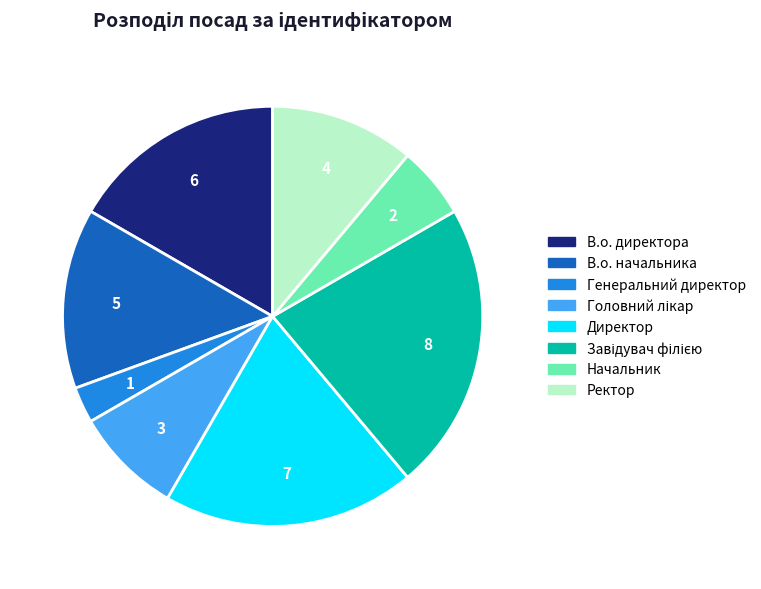

Do Директор and Начальник together represent more than half of the pie?

No